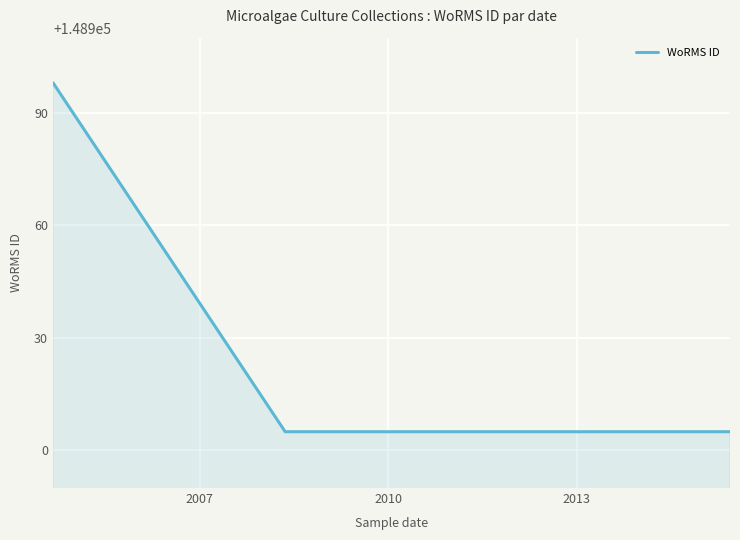

What is the maximum value shown in the chart?

148998